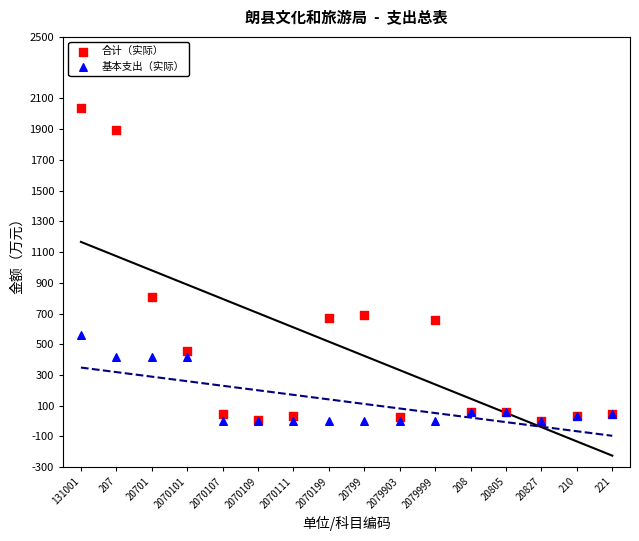

In the 合计（实际） series, what Y value is closest to 1020?

805.8